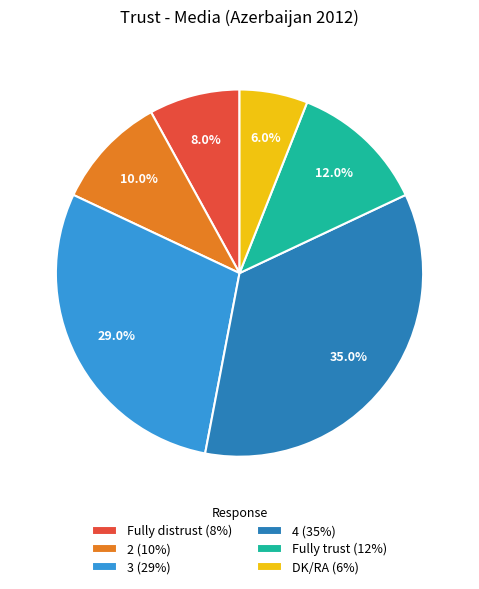

How many slices are in this pie chart?

6